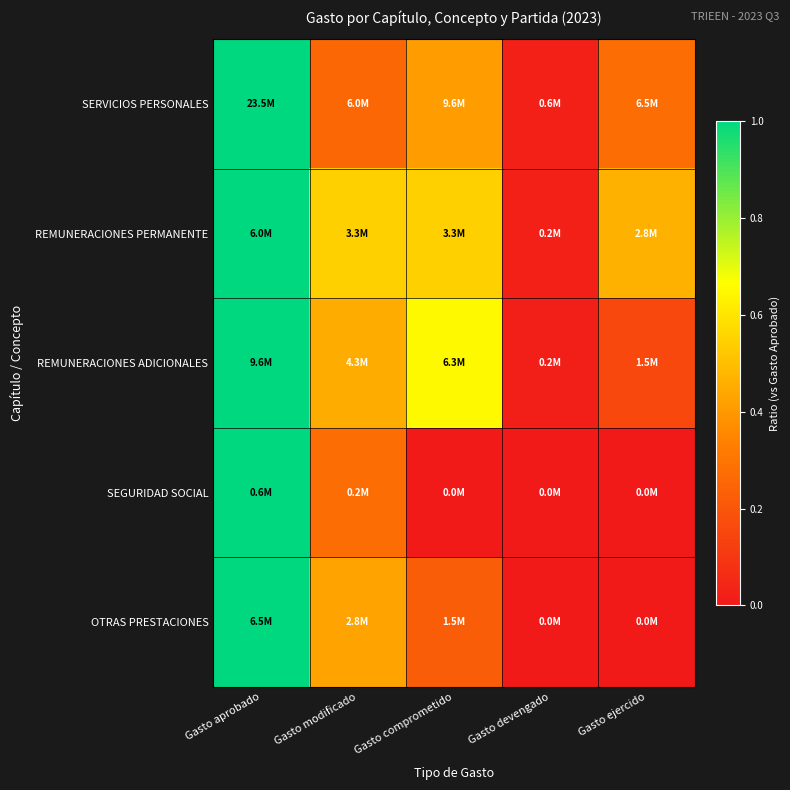

Which category has the highest value across all series?

Gasto aprobado